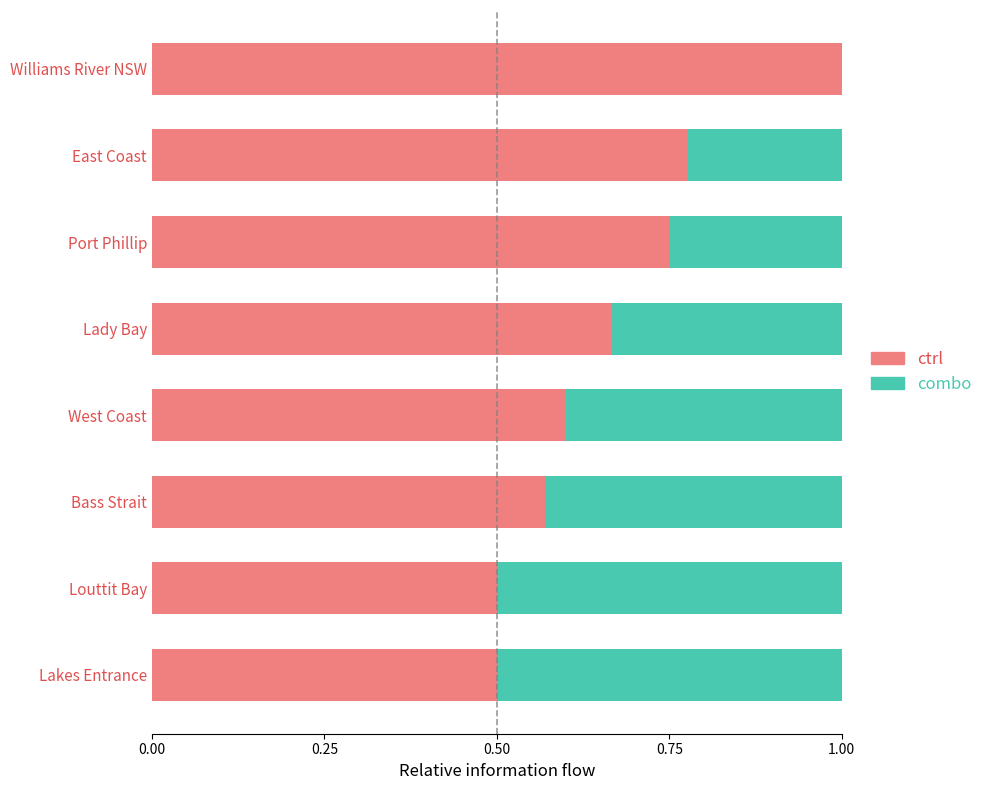

True or false: ctrl has a value of 0.6 at West Coast.

True